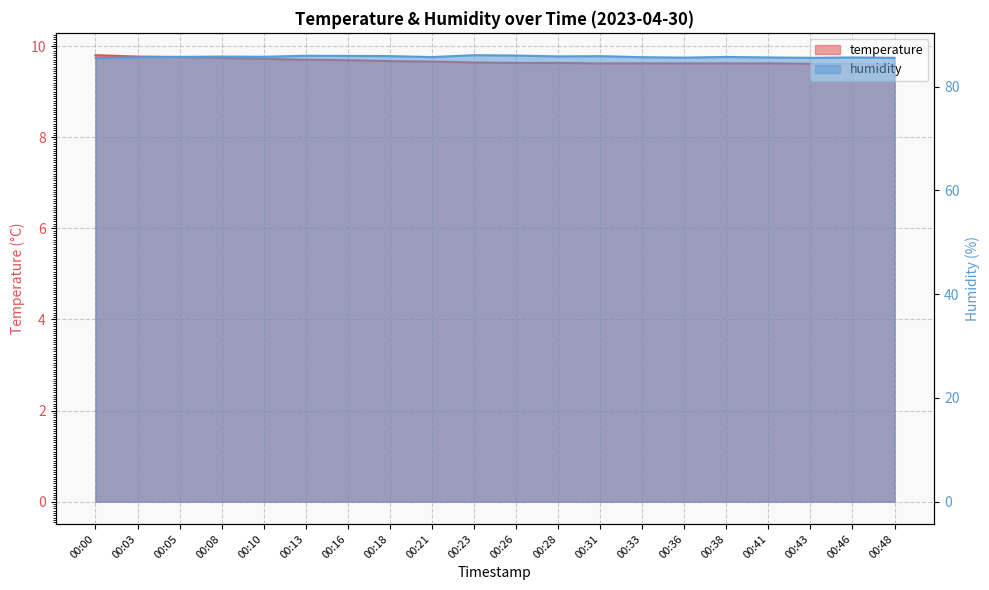

What is the greatest value displayed?

86.1